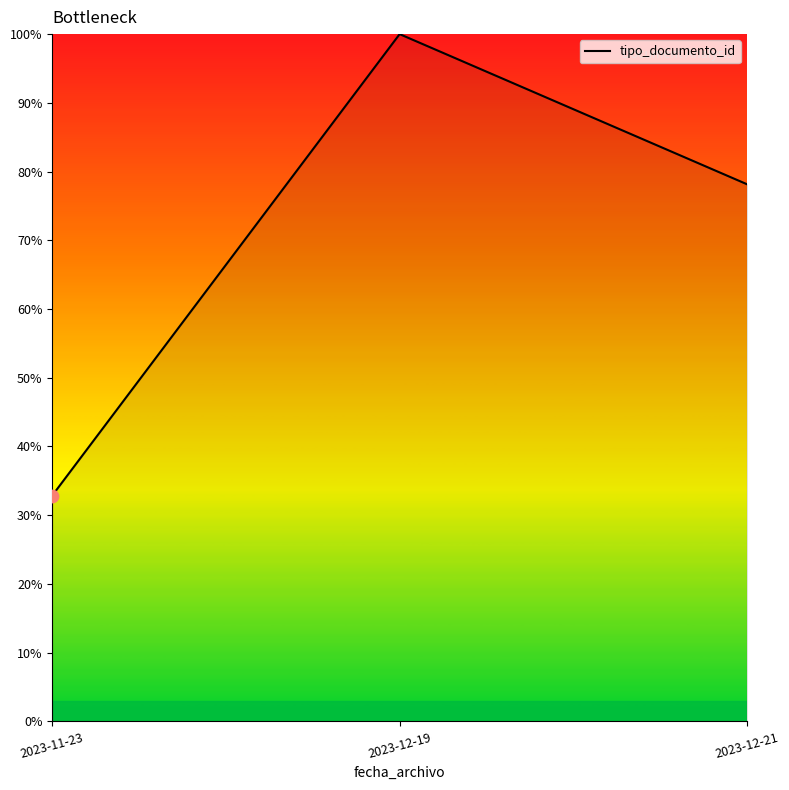

What is the ratio of the value at 2023-12-19 to the value at 2023-11-23?

3.0